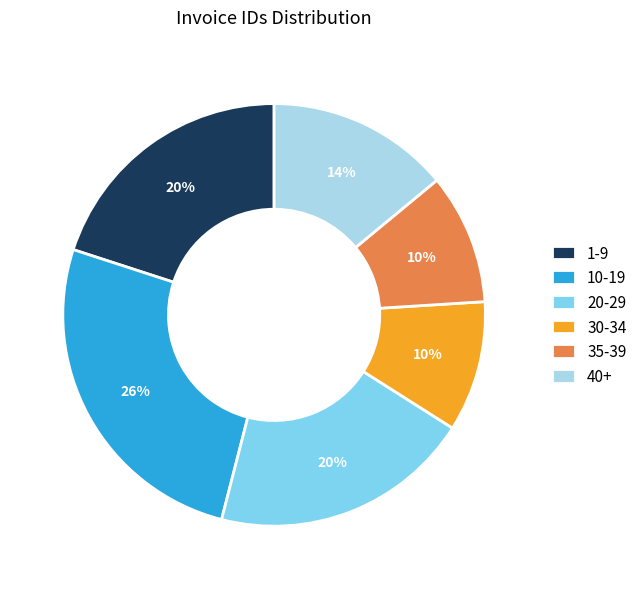

True or false: 1-9 accounts for 20% of the total.

True